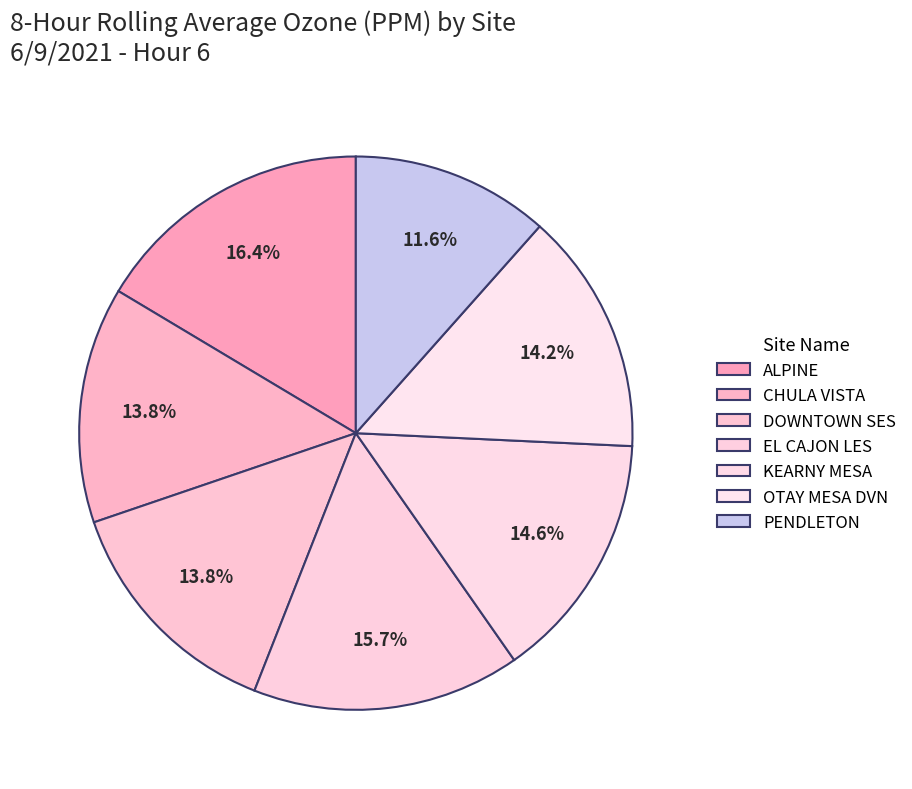

Does PENDLETON account for over 50% of the chart?

No